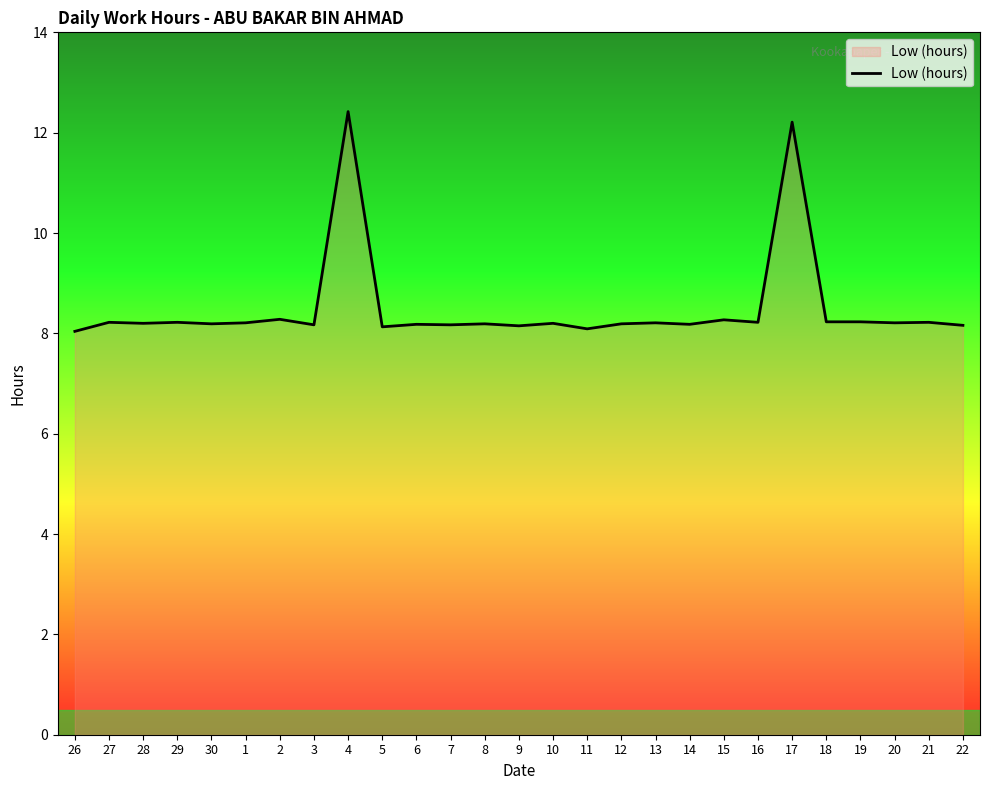

What position from the left is 5?

10